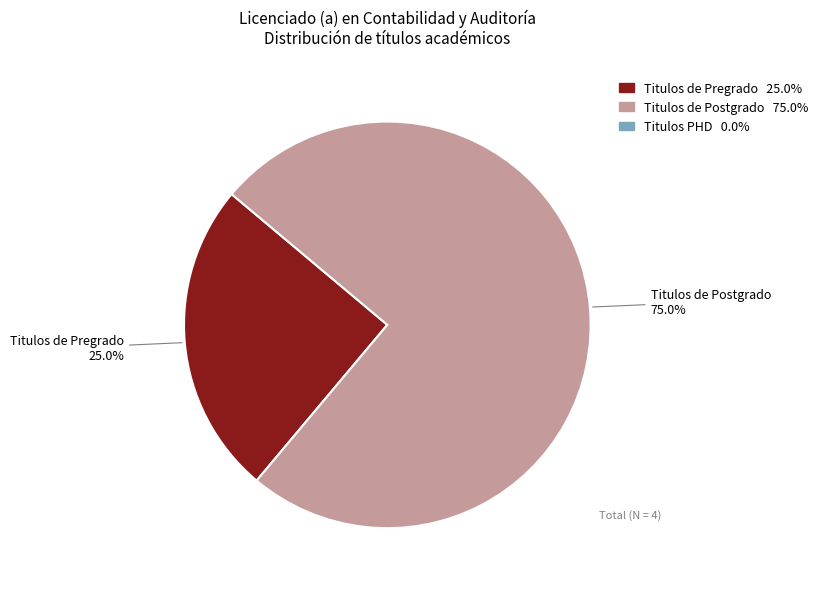

To the nearest percent, what is the difference between the largest and smallest slice percentages?

50%